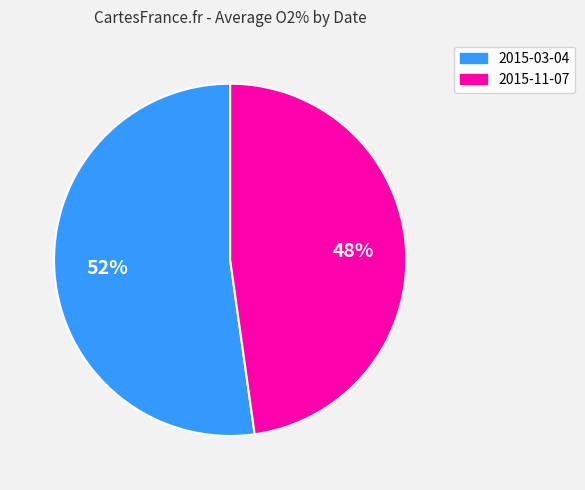

To the nearest percent, what is the difference between the largest and smallest slice percentages?

4%